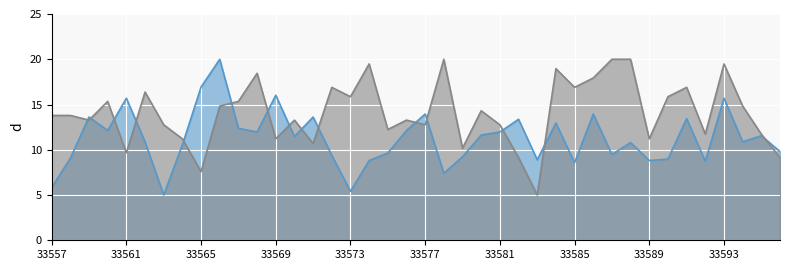

What is the value of the col_4 point at the 31st from the left?

9.5